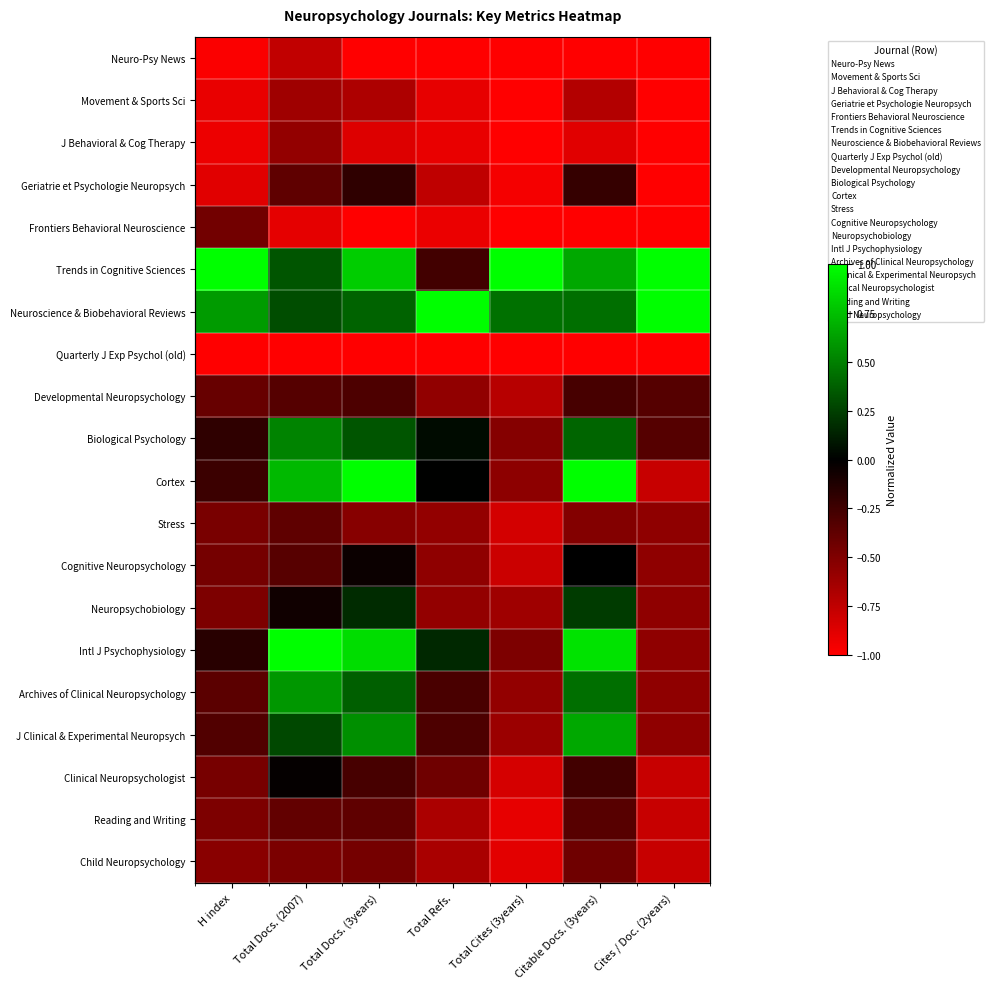

What is the difference between the second highest and minimum values in the Cortex series?

1.8